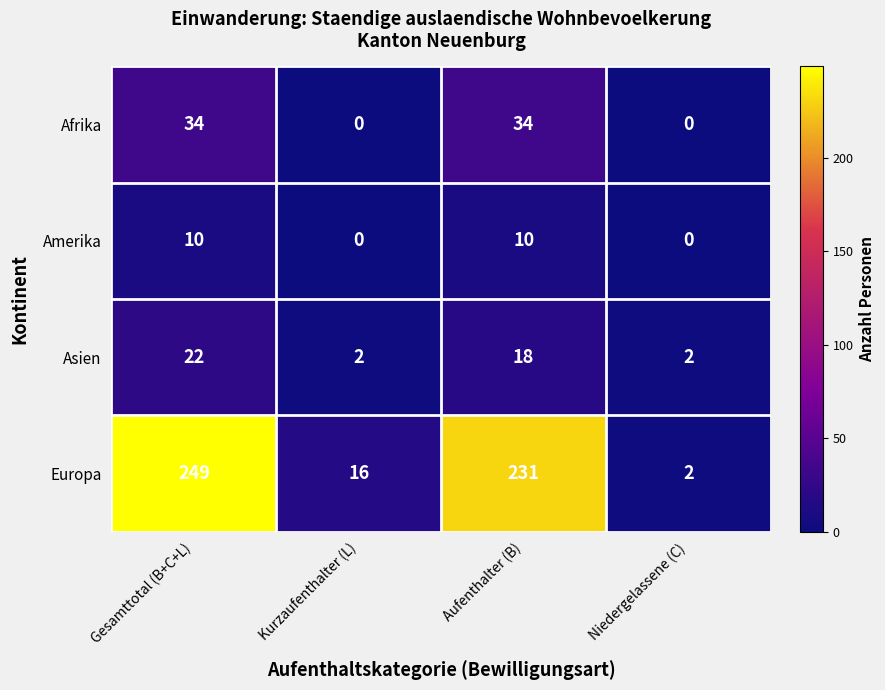

Between Gesamttotal (B+C+L) and Aufenthalter (B), which series saw the biggest shift?

Europa